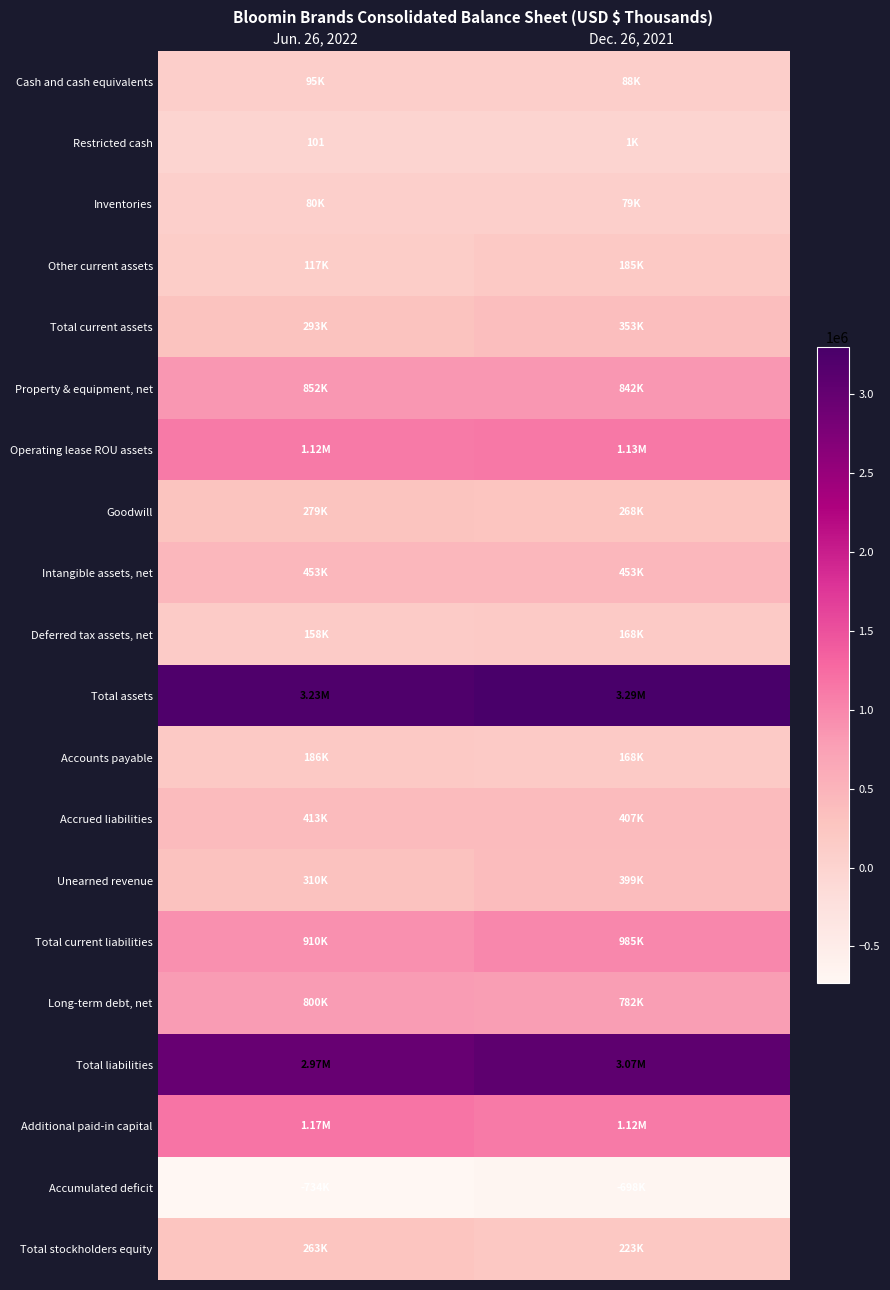

How many data points in Property & equipment, net are less than 852155?

1